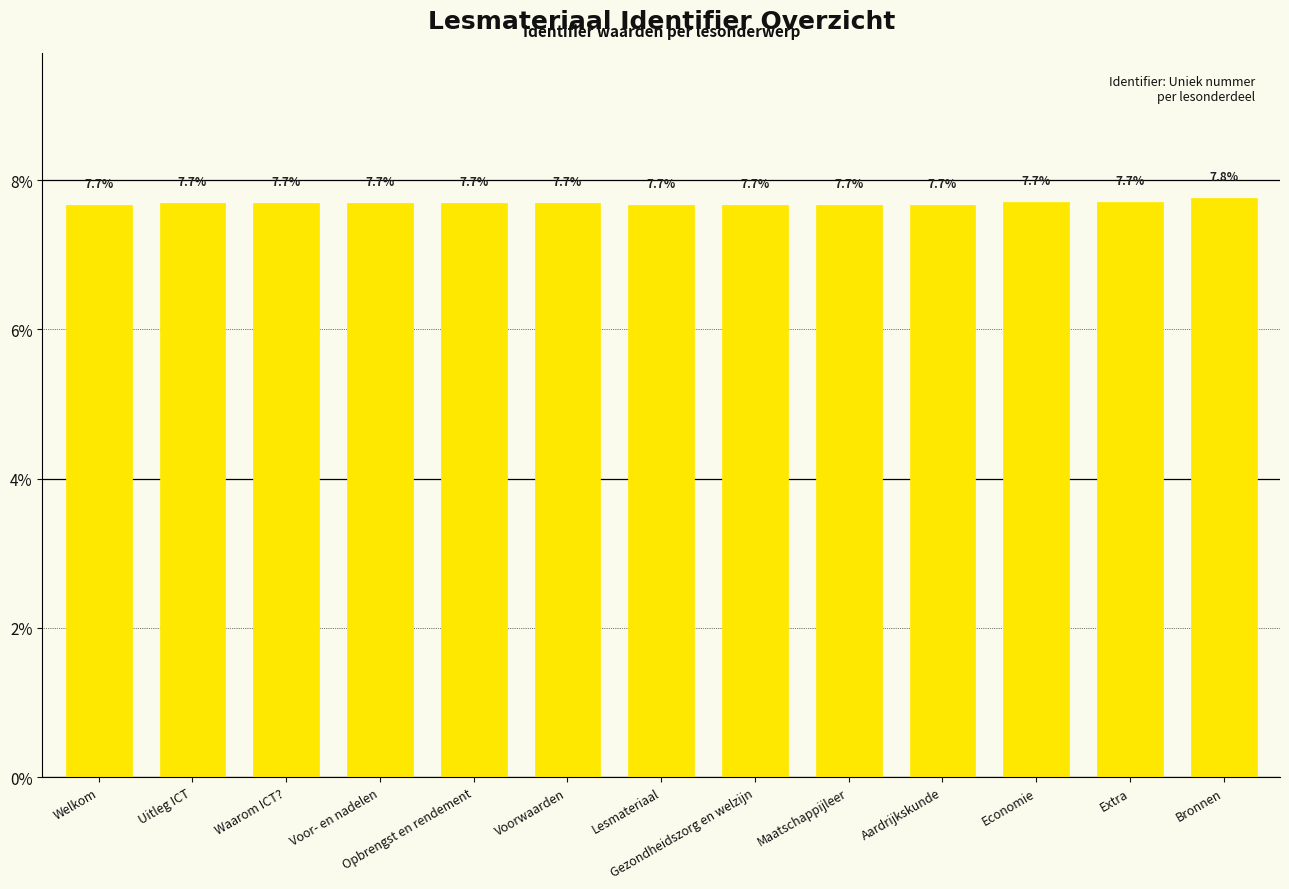

Does the chart contain any negative values?

No